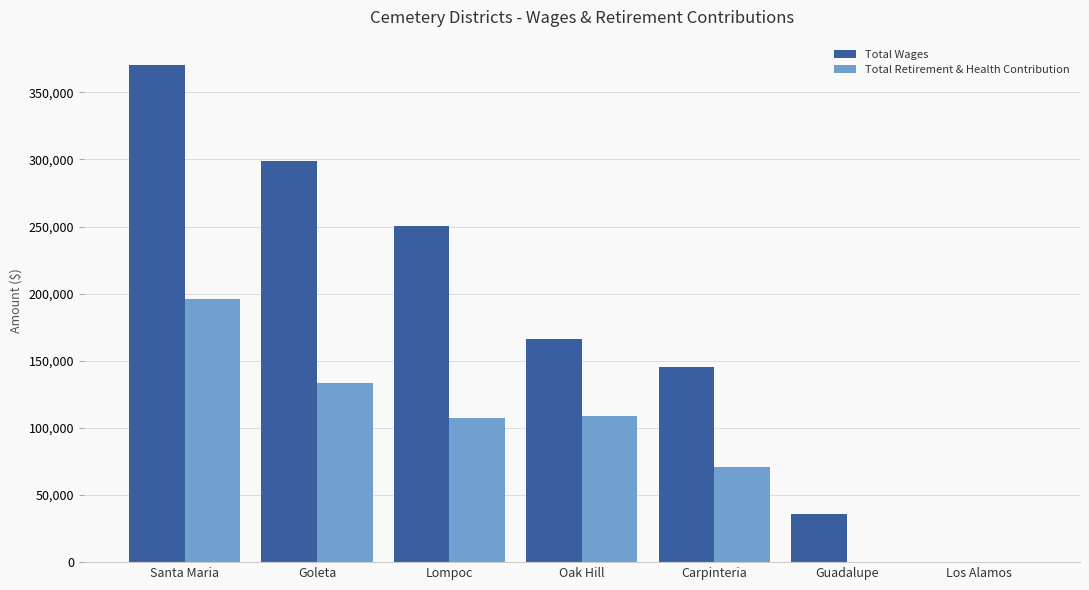

Count the Total Retirement & Health Contribution values in the range 0 to 133716.

6